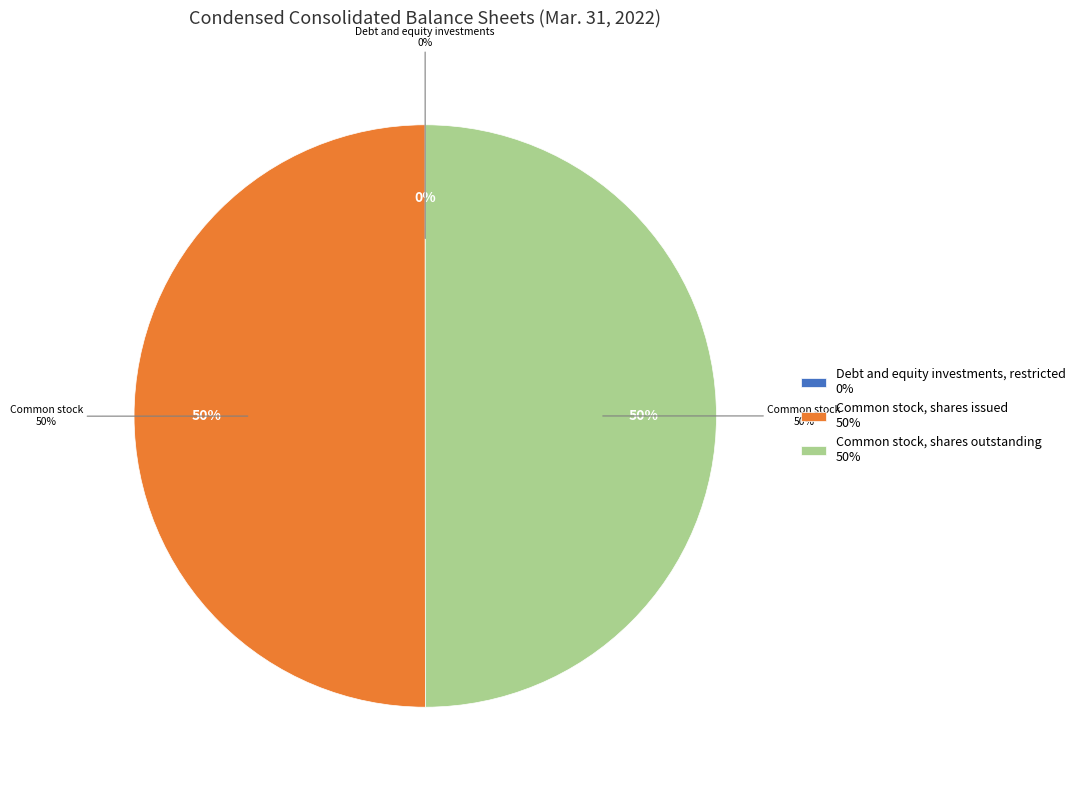

Is it true that Debt and equity investments, restricted is 0% of the pie?

True